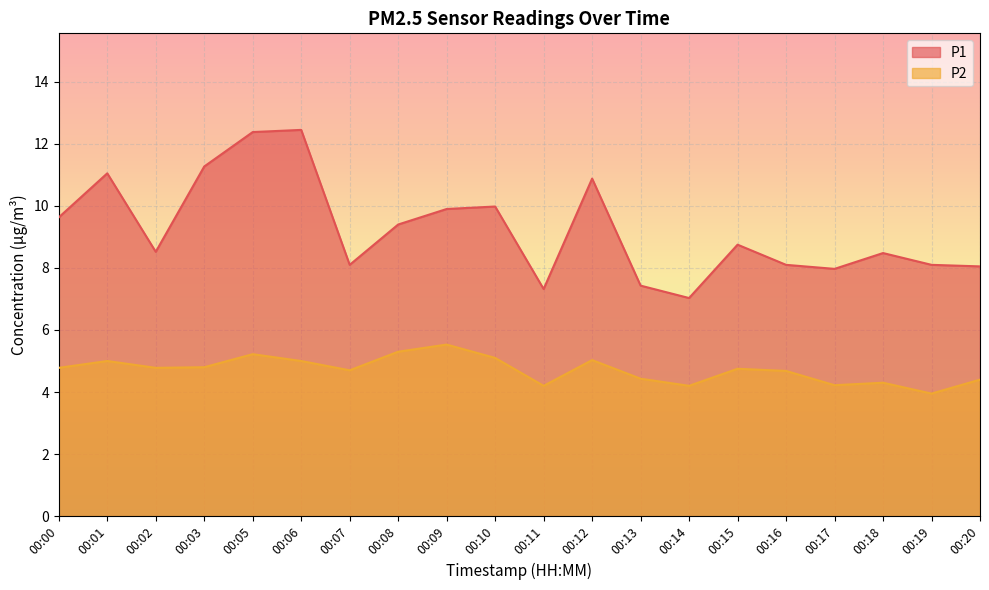

Where is P2 nearest to the value 4?

00:19